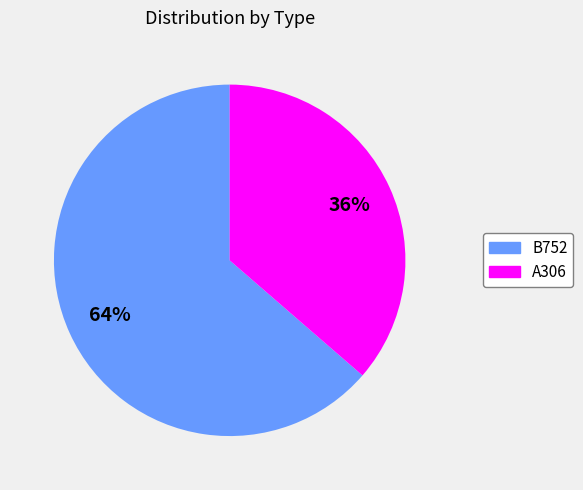

Is there any slice that represents more than half of the pie?

Yes